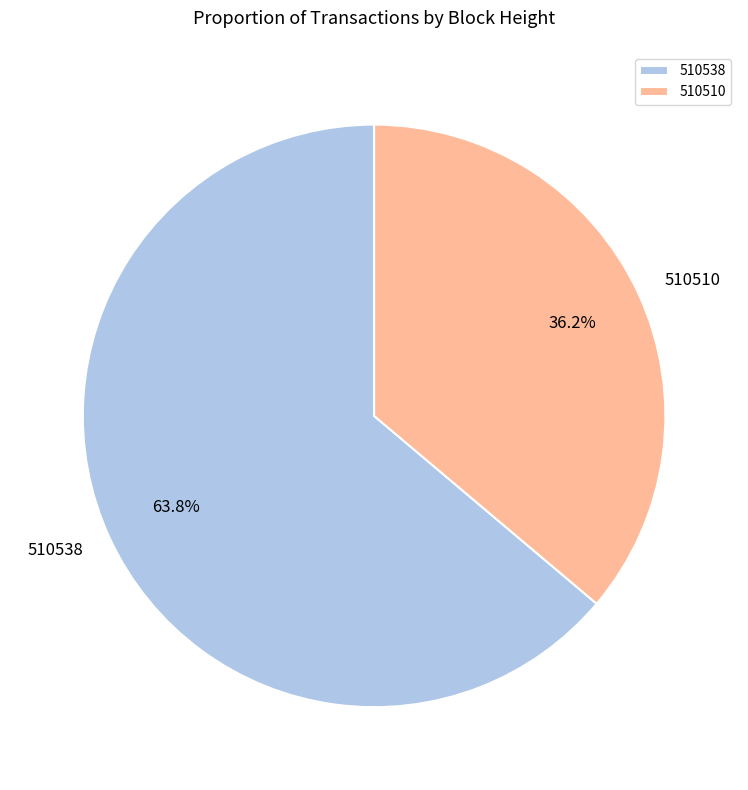

Between 510510 and 510538, which is larger?

510538